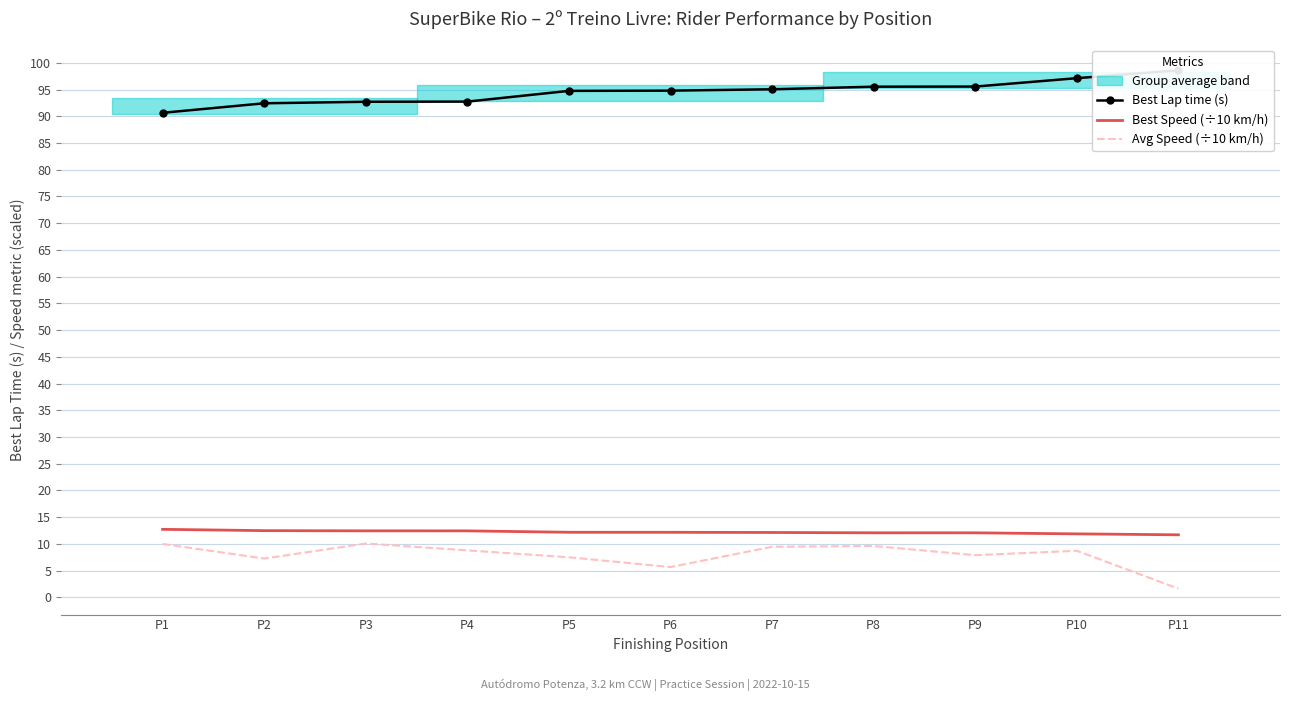

Reading right to left, extract all data points from this chart.

Best Lap time (s): 98.6	97.1	95.6	95.6	95.1	94.8	94.8	92.8	92.7	92.4	90.7
Best Speed (÷10 km/h): 11.7	11.9	12.1	12.1	12.1	12.2	12.2	12.4	12.4	12.5	12.7
Avg Speed (÷10 km/h): 1.6	8.7	7.9	9.6	9.4	5.6	7.5	8.8	10.1	7.2	10.0